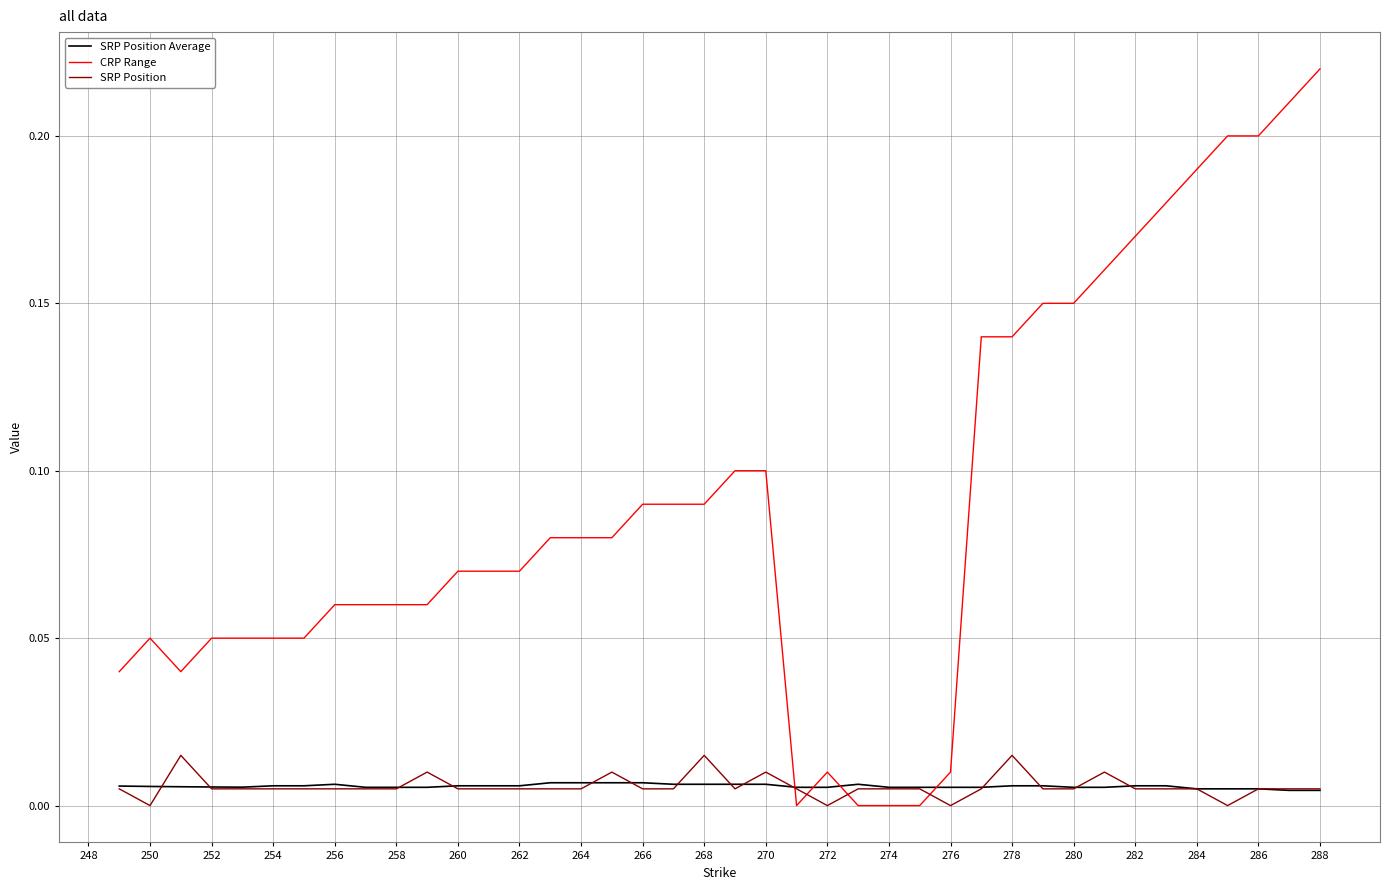

Which series has the widest spread of values?

CRP Range